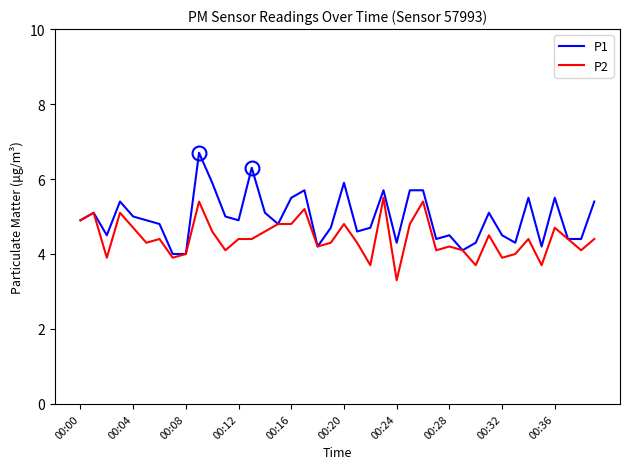

How many lines are shown in the chart?

2